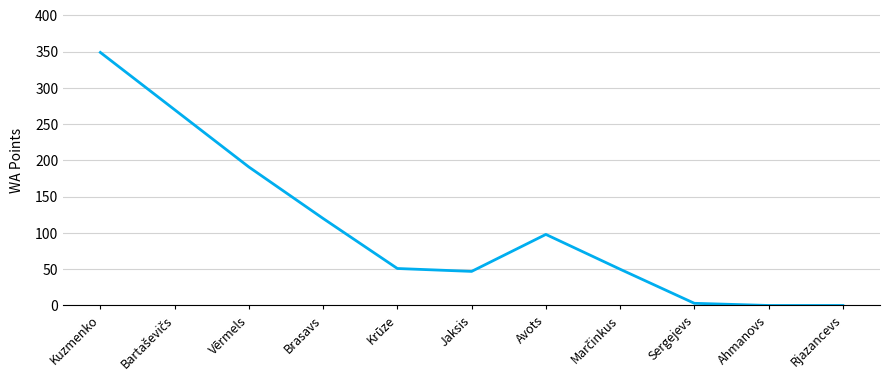

What is the difference between the maximum and minimum values?

349